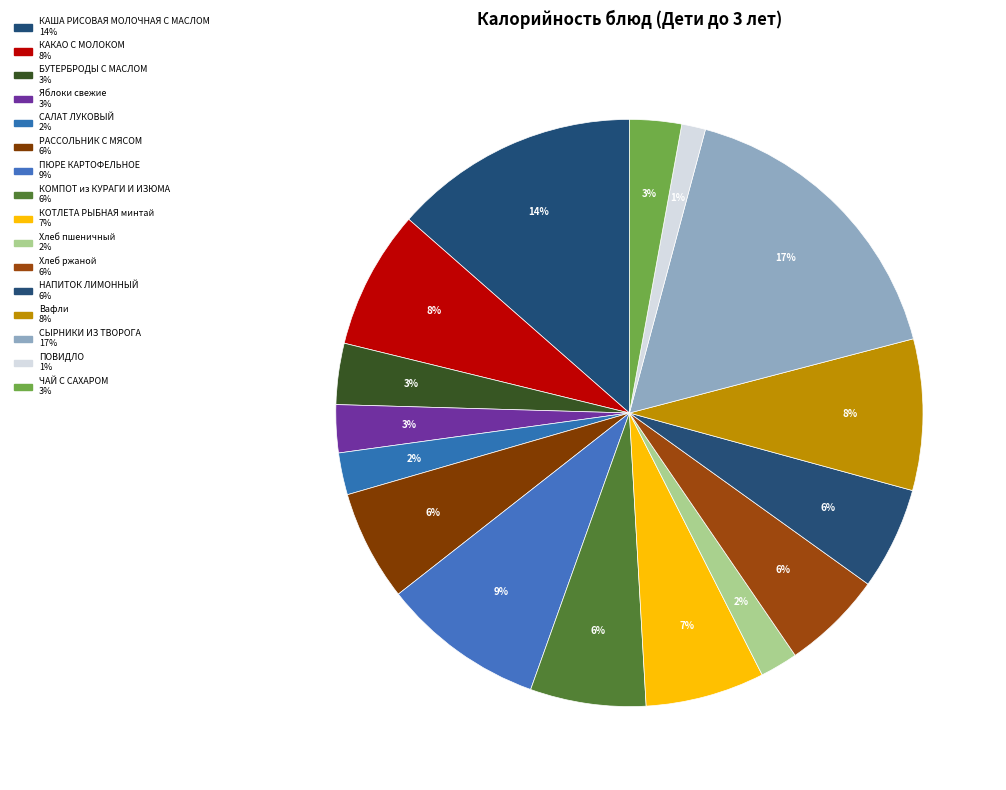

Count the number of slices in the pie.

16